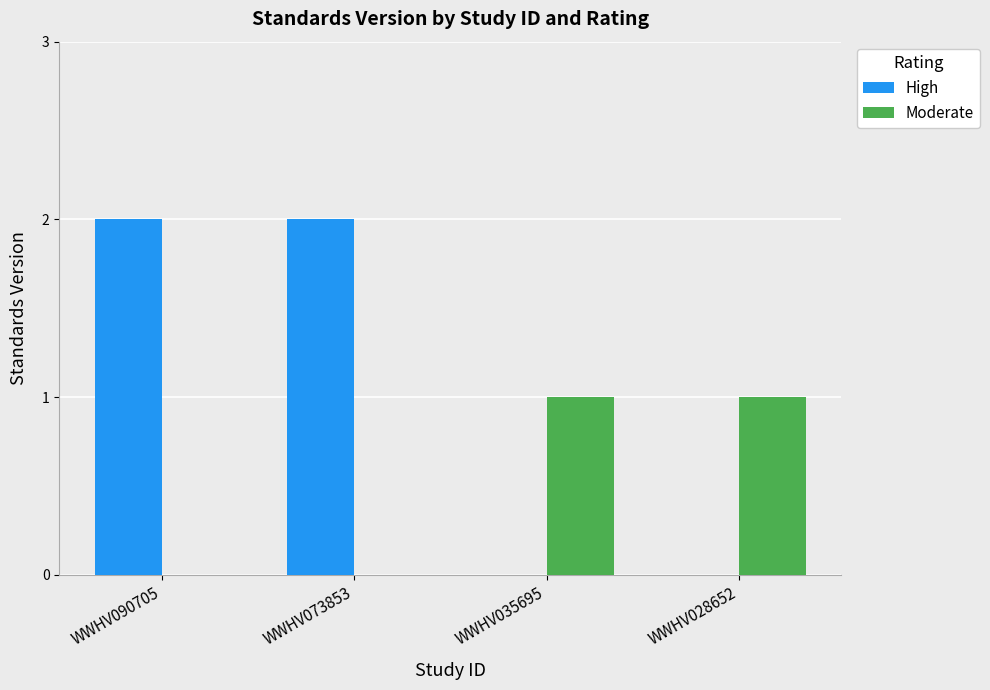

What are all the series names shown in the legend?

High, Moderate